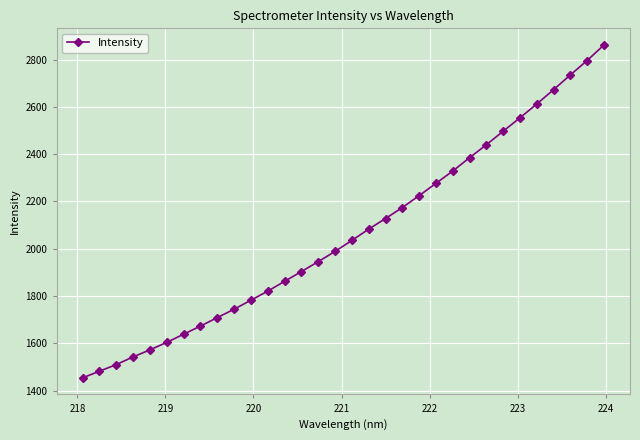

How many distinct data groups are displayed?

1